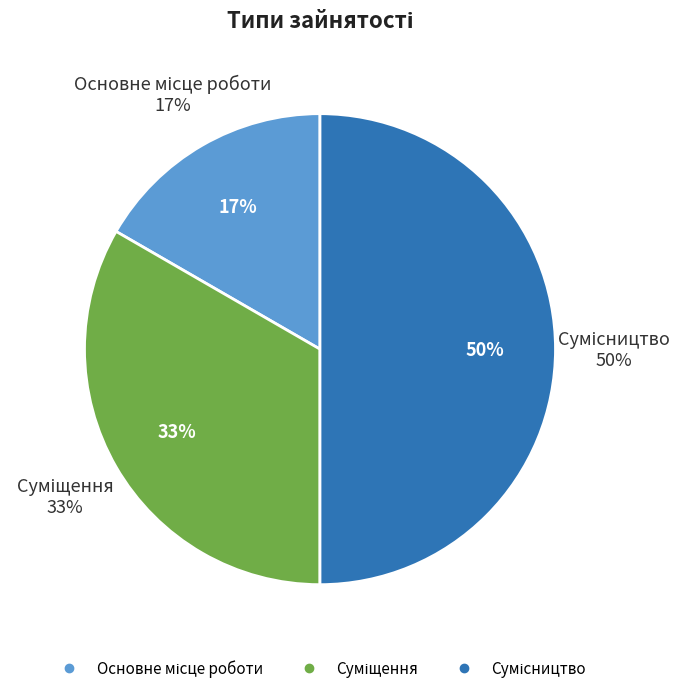

Count the number of slices in the pie.

3